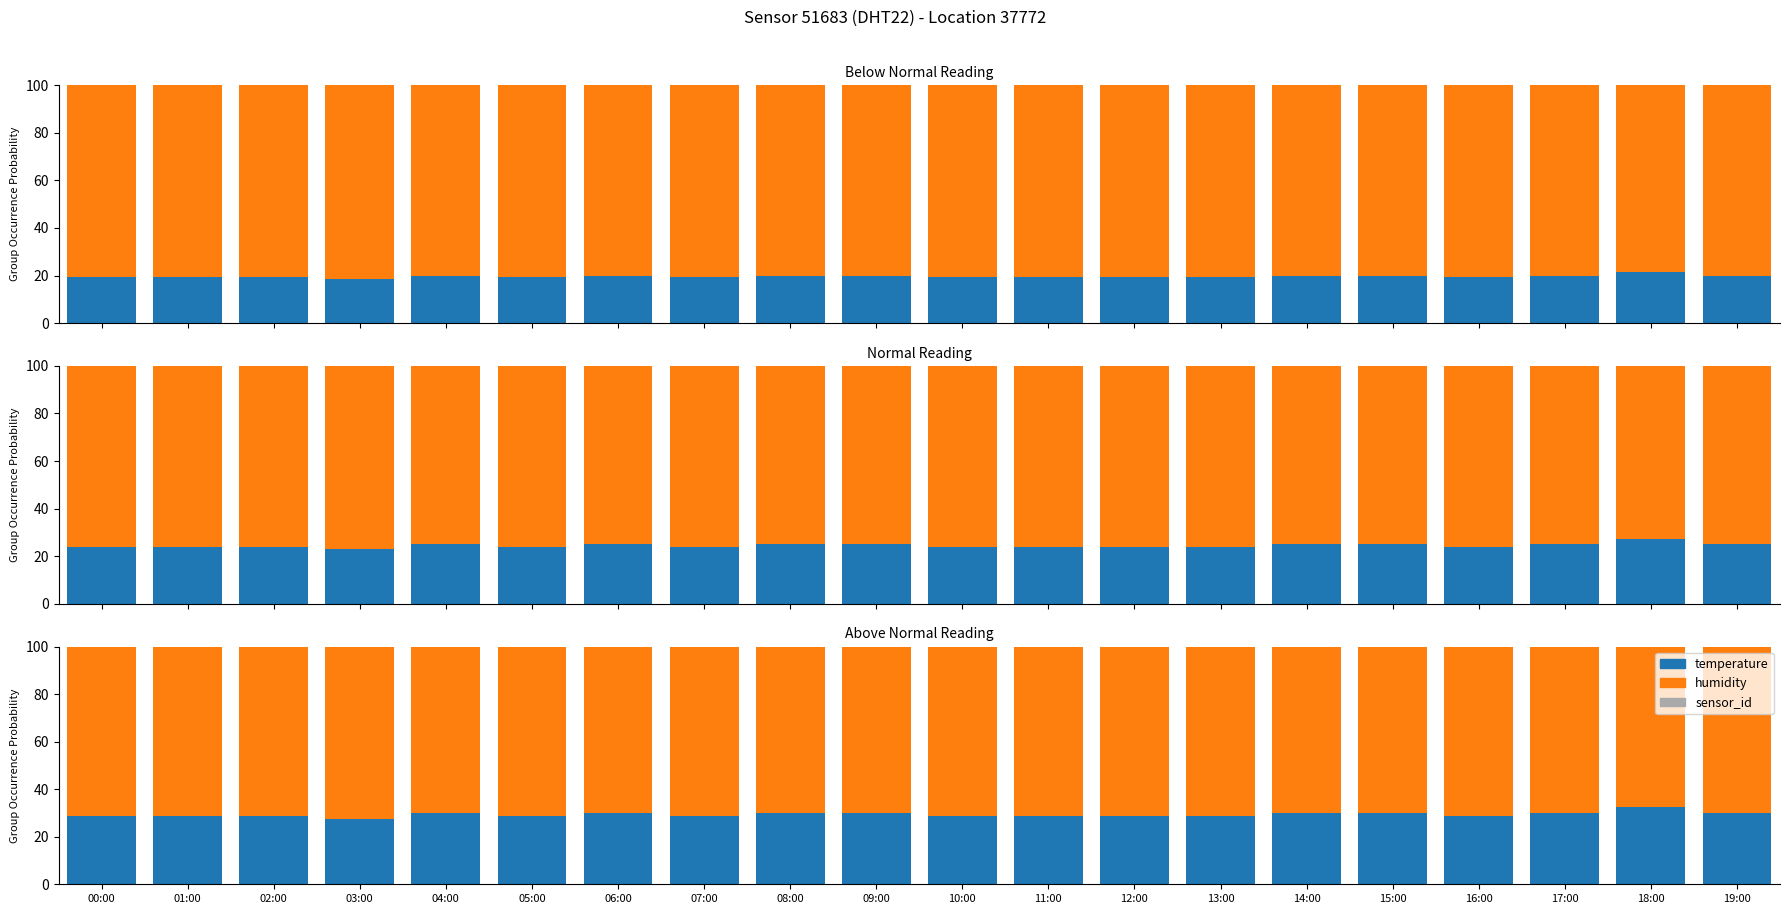

What is the total value across all series at 08:00?

100.0